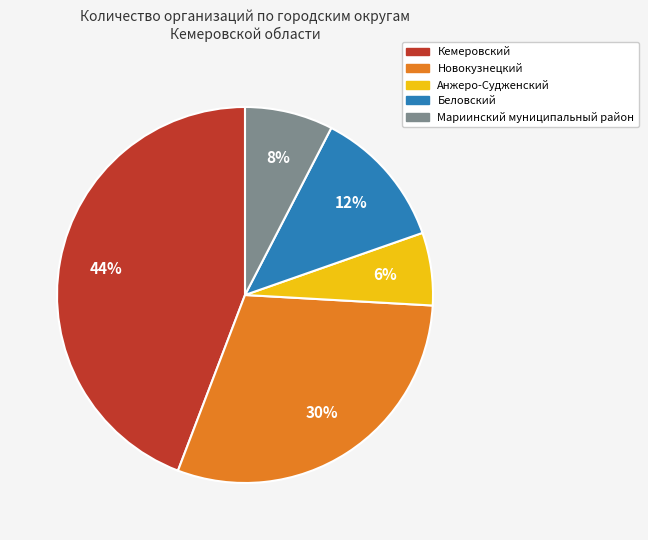

To the nearest percent, what is the average slice percentage?

20%